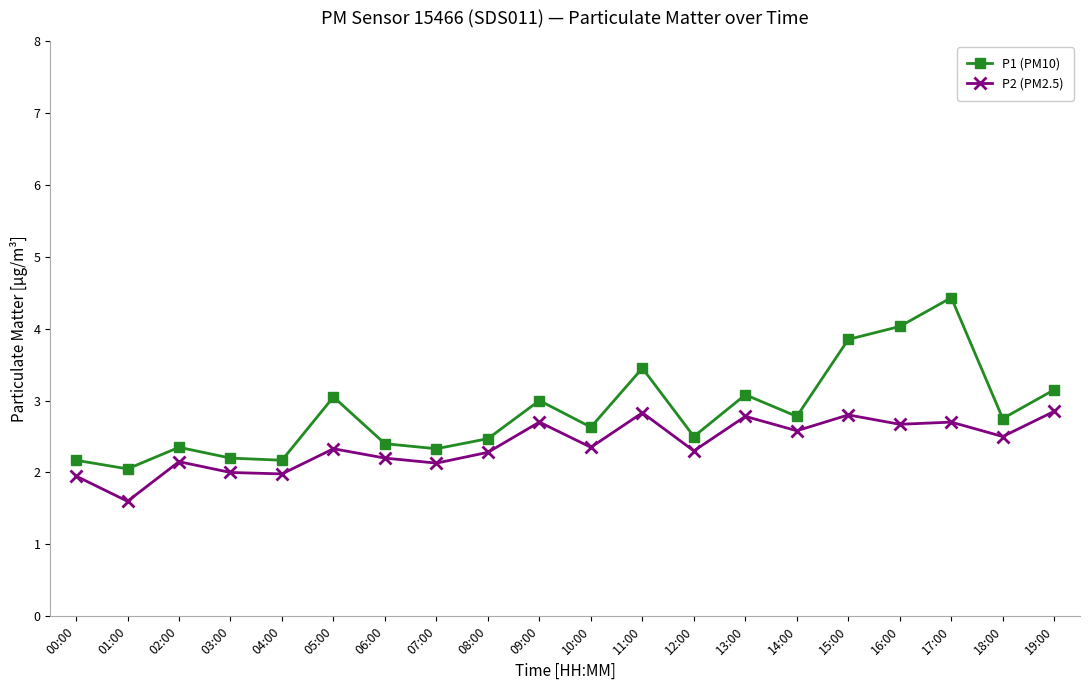

Is the value of P1 (PM10) at 11:00 greater than the value of P2 (PM2.5) at 08:00?

Yes